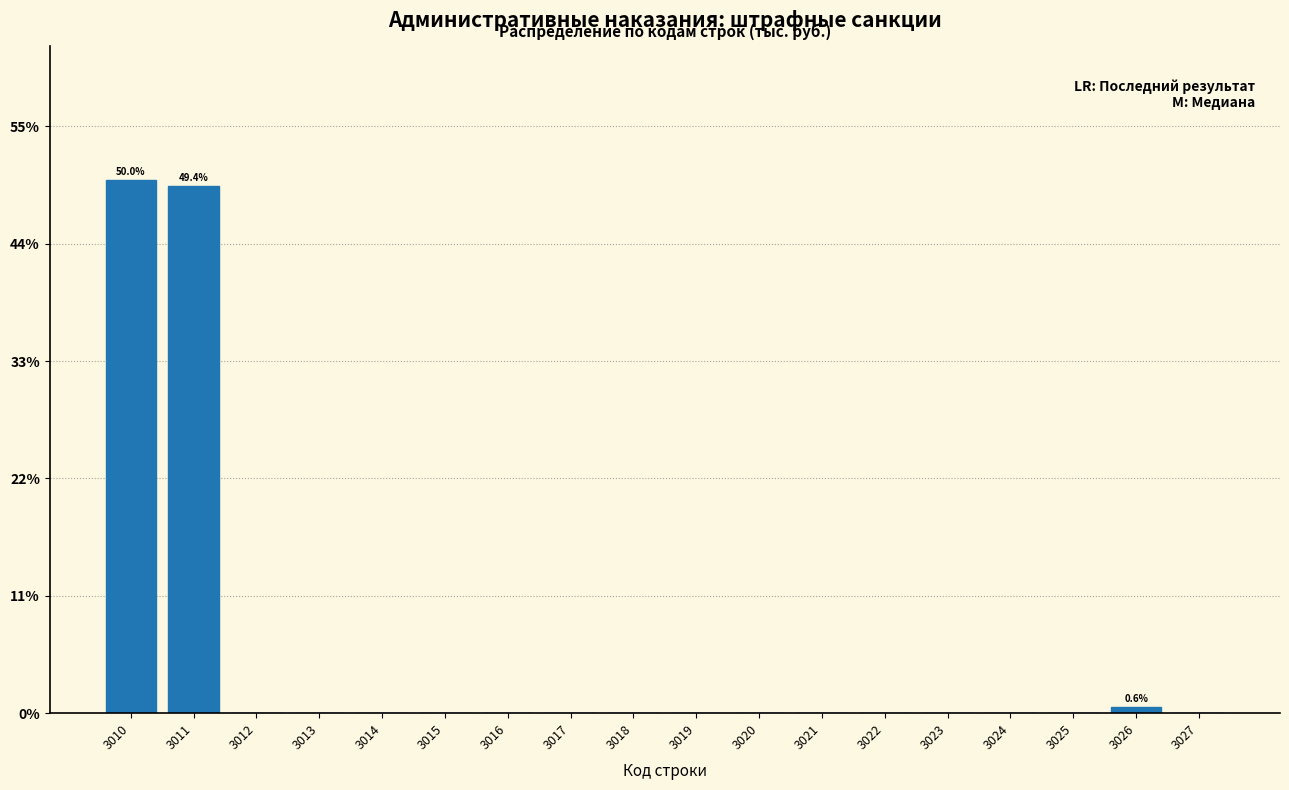

Reading left to right, extract all data points from this chart.

3010=50.0	3011=49.4	3012=0.0	3013=0.0	3014=0.0	3015=0.0	3016=0.0	3017=0.0	3018=0.0	3019=0.0	3020=0.0	3021=0.0	3022=0.0	3023=0.0	3024=0.0	3025=0.0	3026=0.6	3027=0.0